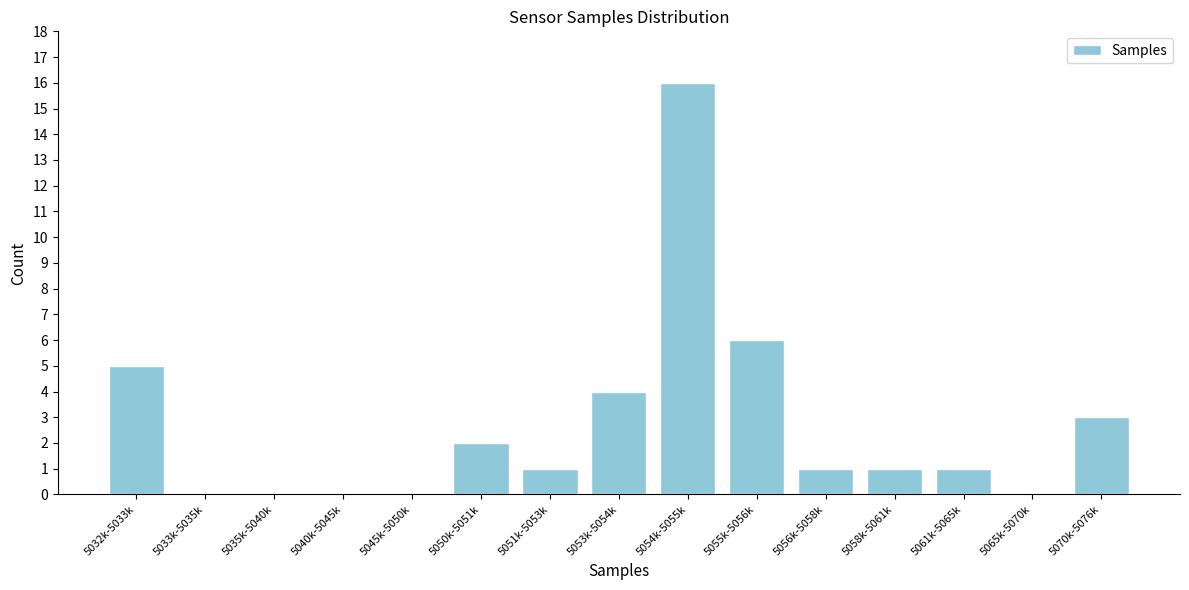

Reading left to right, transcribe all the data shown in this chart.

5032k-5033k=5	5033k-5035k=0	5035k-5040k=0	5040k-5045k=0	5045k-5050k=0	5050k-5051k=2	5051k-5053k=1	5053k-5054k=4	5054k-5055k=16	5055k-5056k=6	5056k-5058k=1	5058k-5061k=1	5061k-5065k=1	5065k-5070k=0	5070k-5076k=3